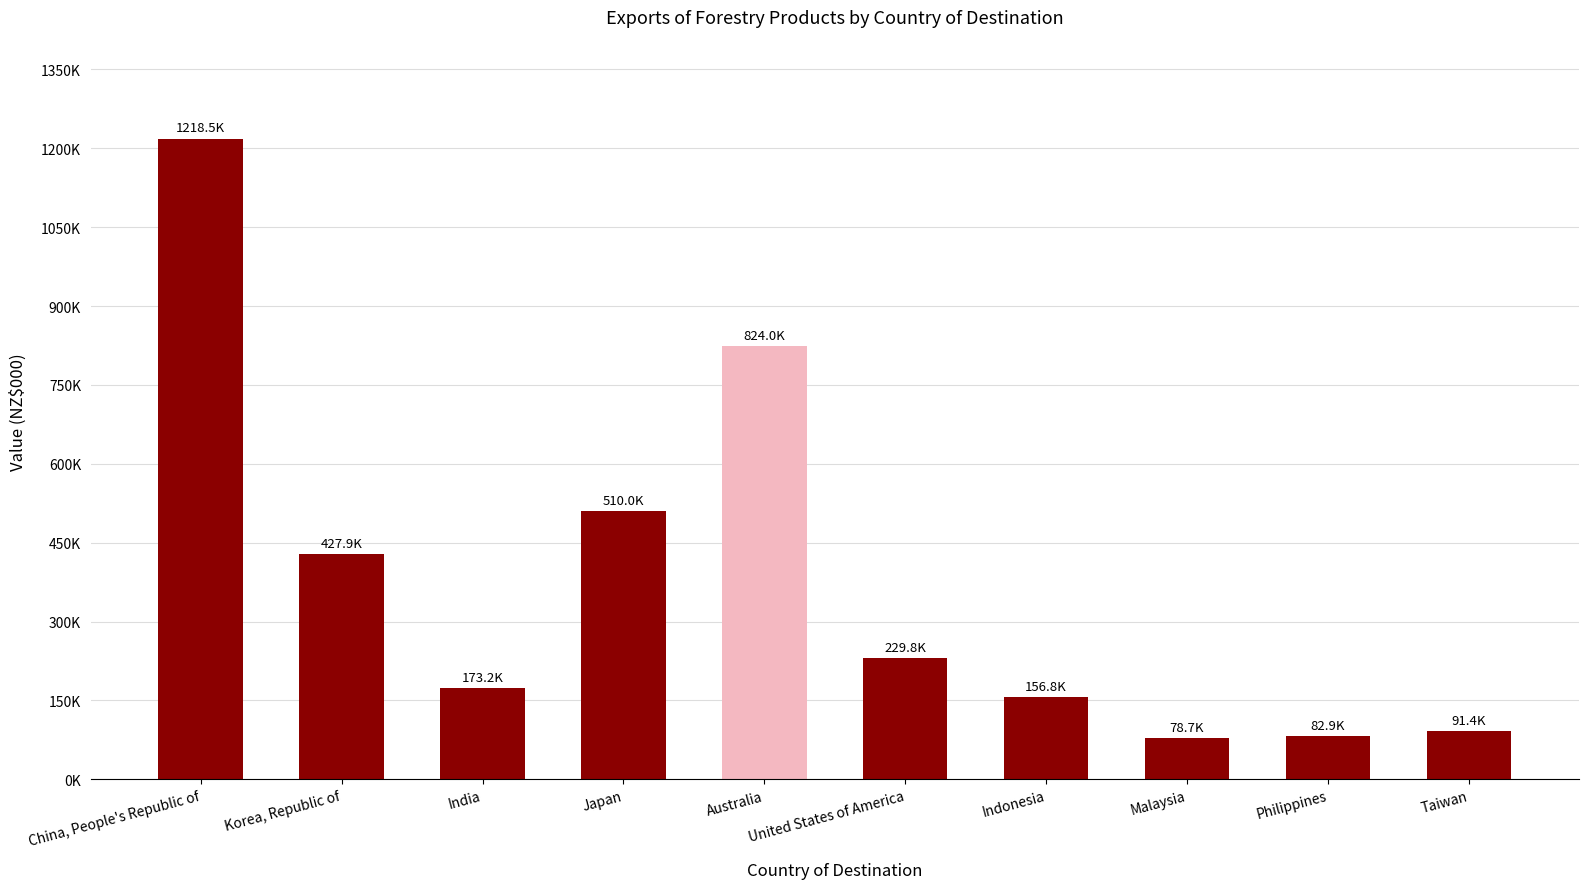

What position from the right is Indonesia?

4